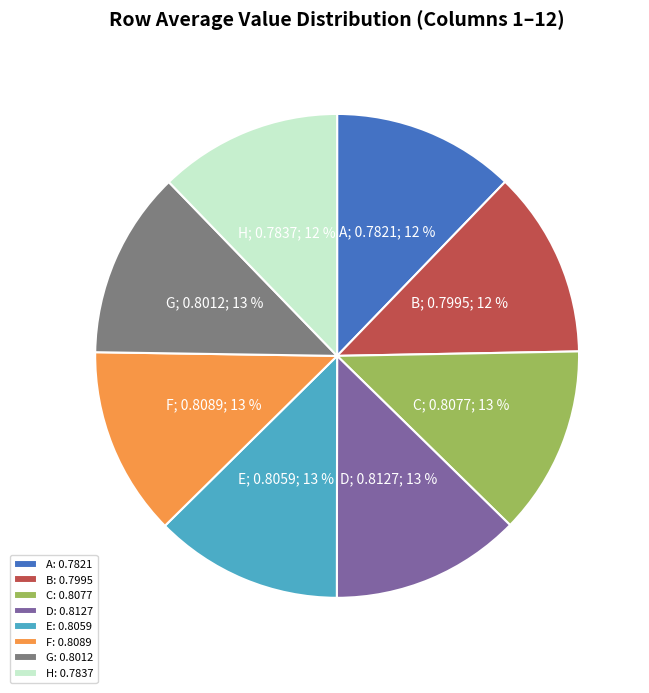

Combined, do G: 0.8012 and D: 0.8127 account for over 50%?

No